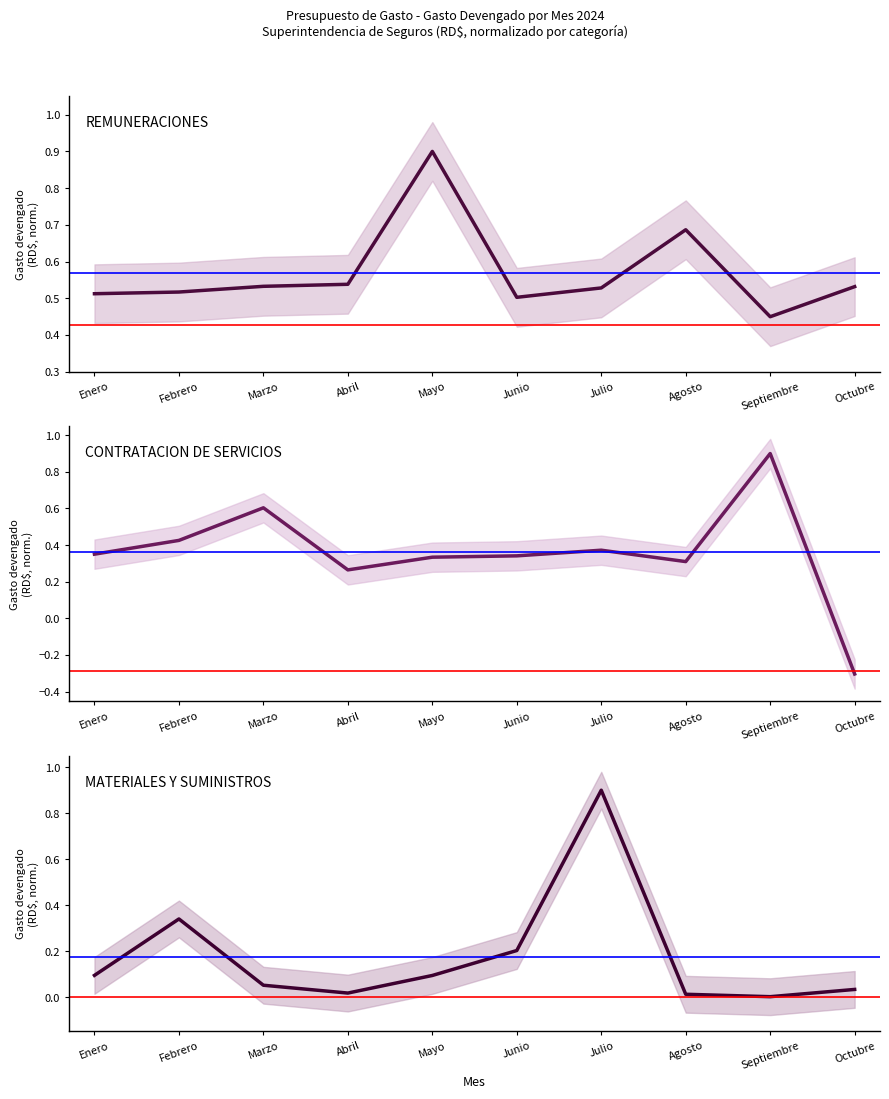

Is it true that REMUNERACIONES equals 0.5 at Julio?

True